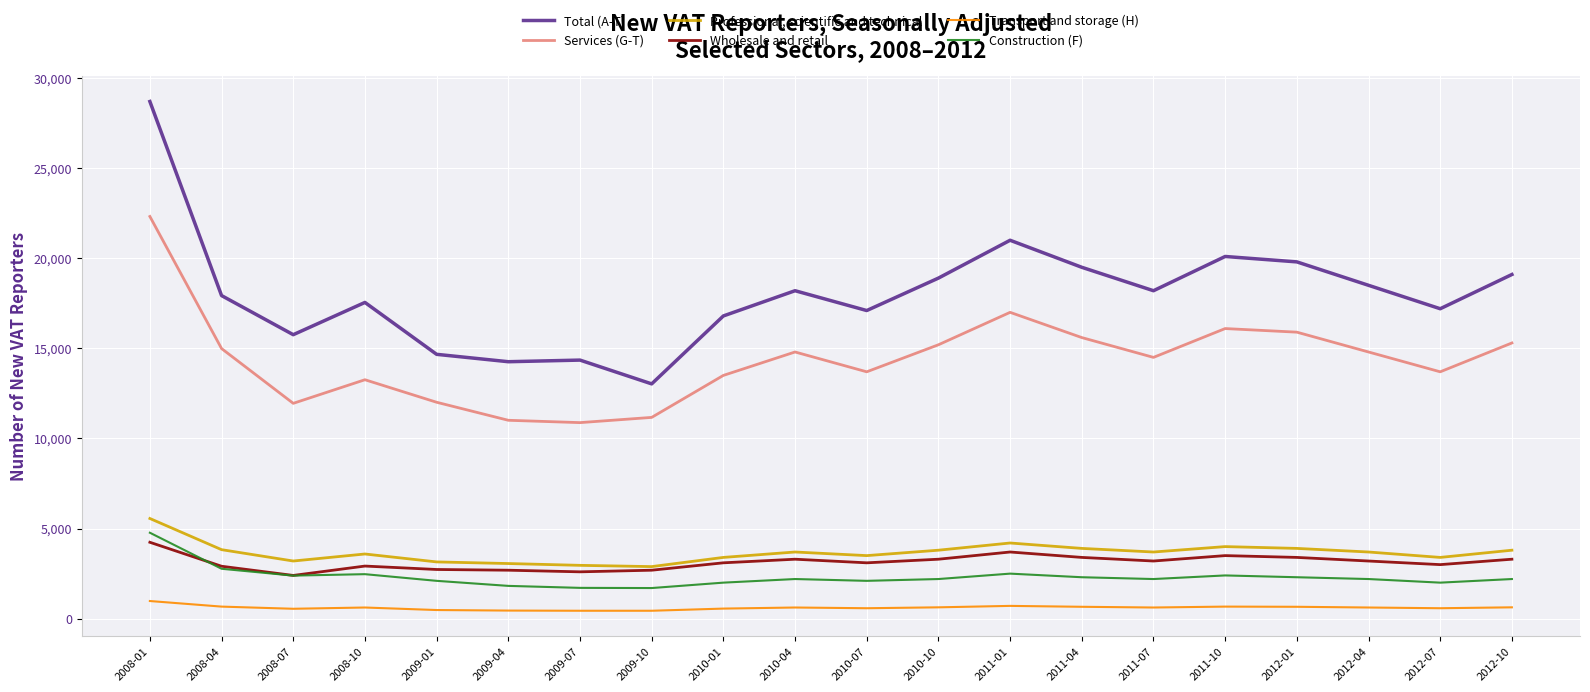

True or false: Services (G-T) and Professional, scientific and technical intersect in this chart.

False